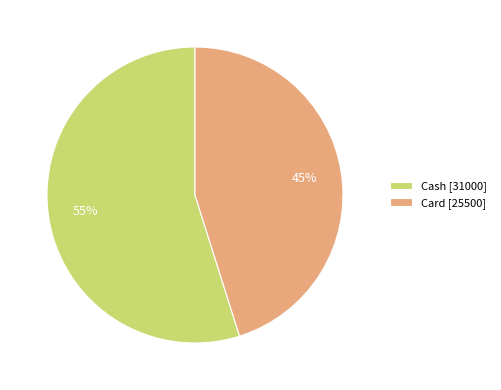

To the nearest percent, what is the difference between the Cash and Card slice percentages?

10%